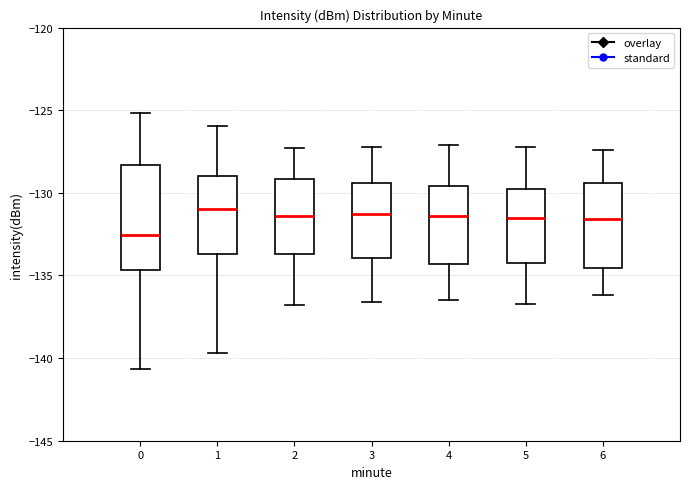

Comparing the boxes themselves (not the whiskers), which one is the tallest?

0